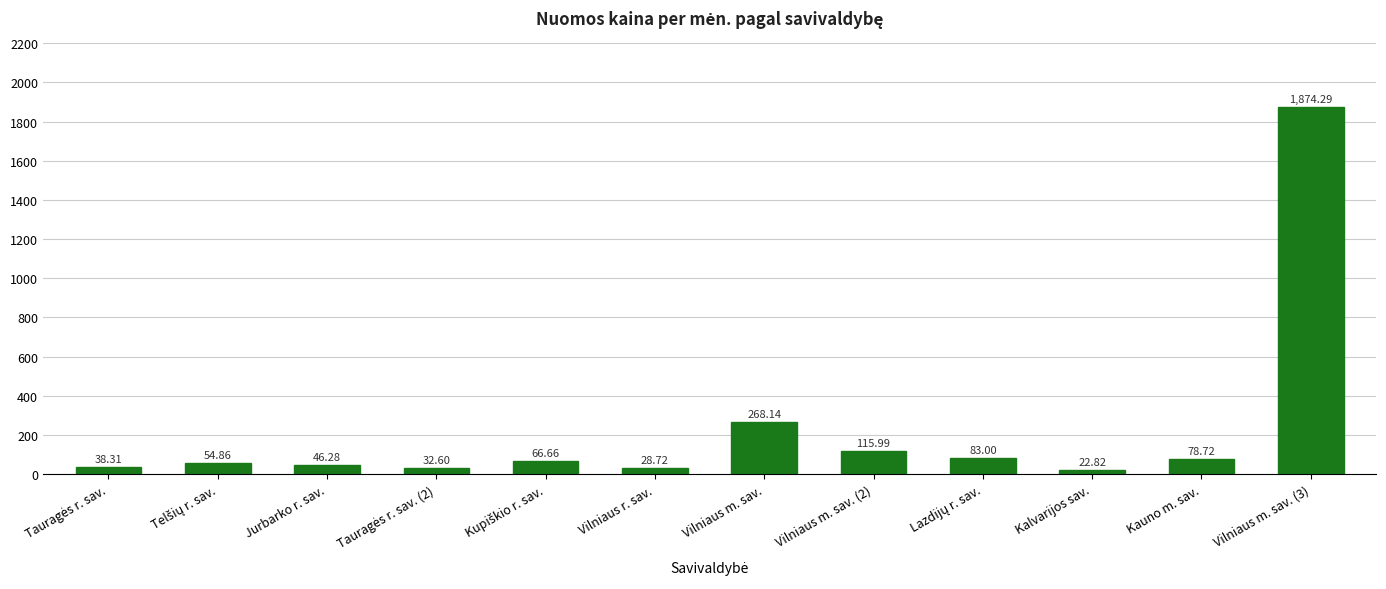

Are the bars grouped side by side (vs. stacked)?

No